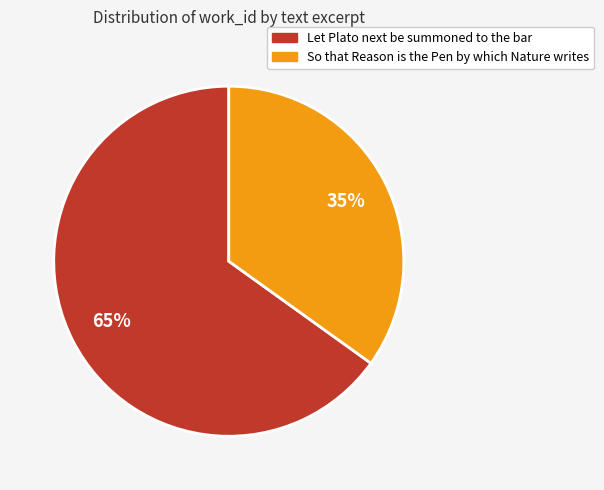

What is the ratio of the value at So that Reason is the Pen by which Nature writes to the value at Let Plato next be summoned to the bar?

0.5